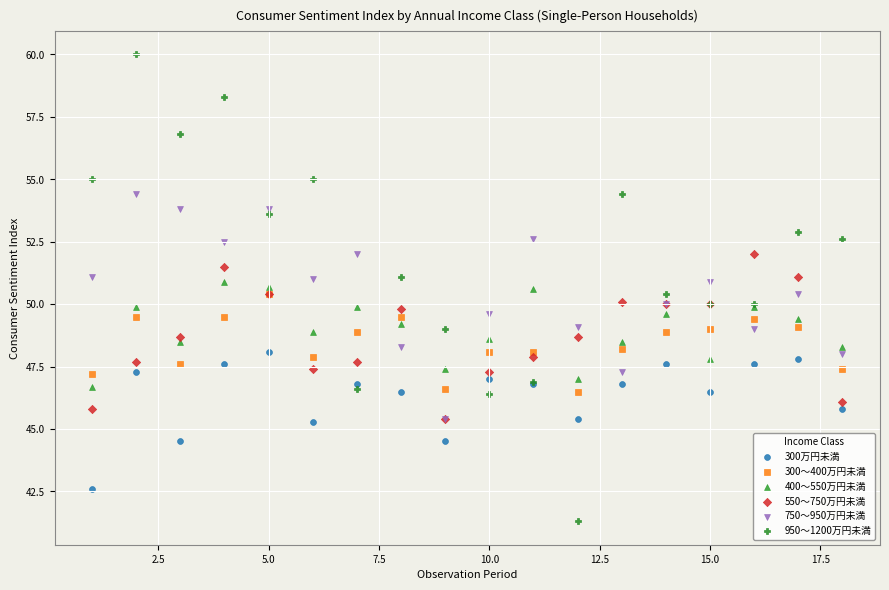

What are all the series names shown in the legend?

300万円未満, 300～400万円未満, 400～550万円未満, 550～750万円未満, 750～950万円未満, 950～1200万円未満